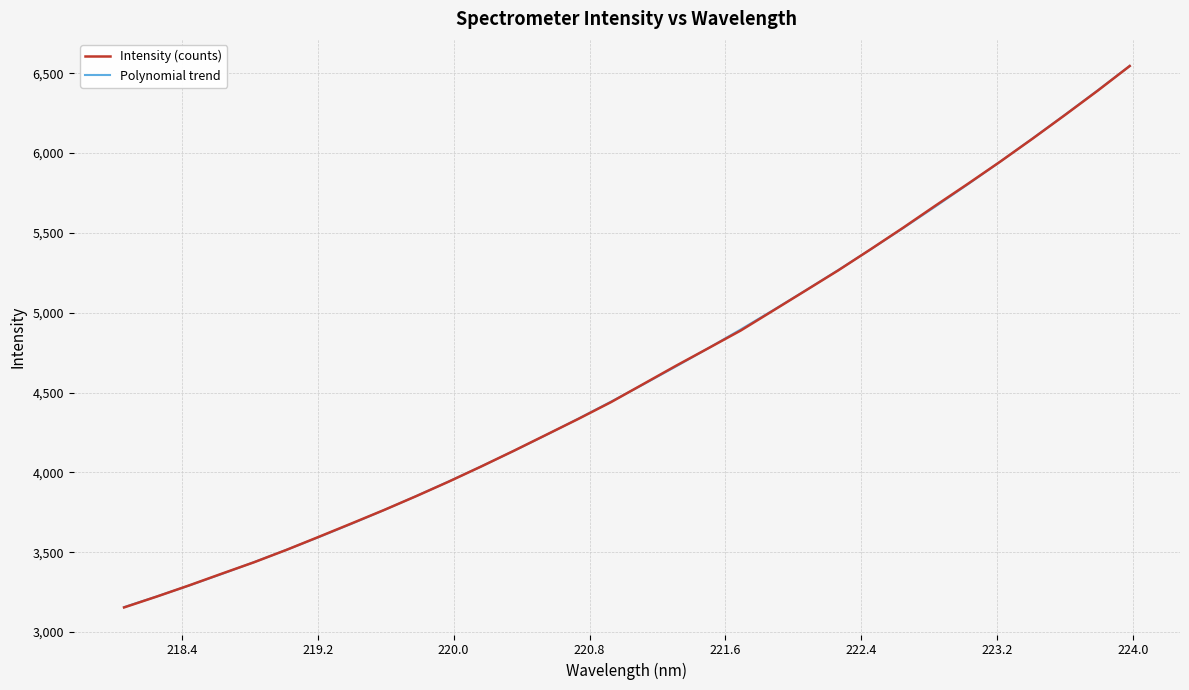

What is the smallest value displayed?

3154.0